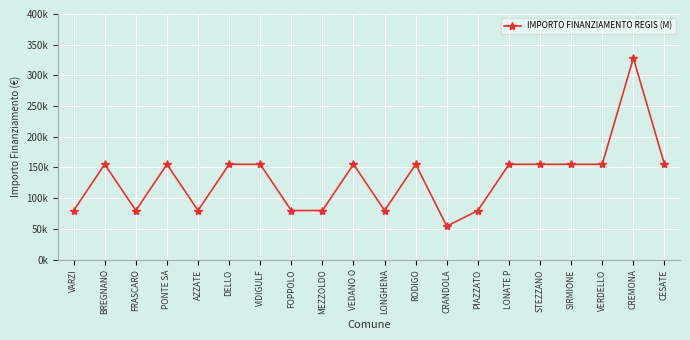

Does the chart have visible grid lines?

Yes